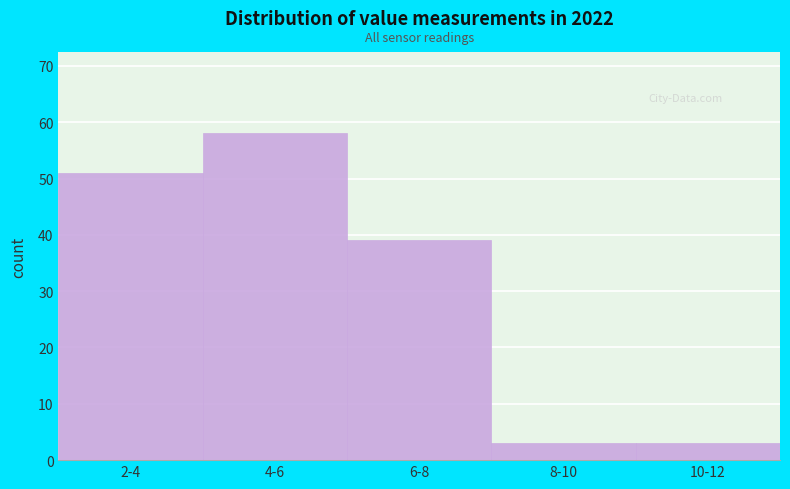

Reading left to right, list all the values displayed in this chart.

2-4=51	4-6=58	6-8=39	8-10=3	10-12=3